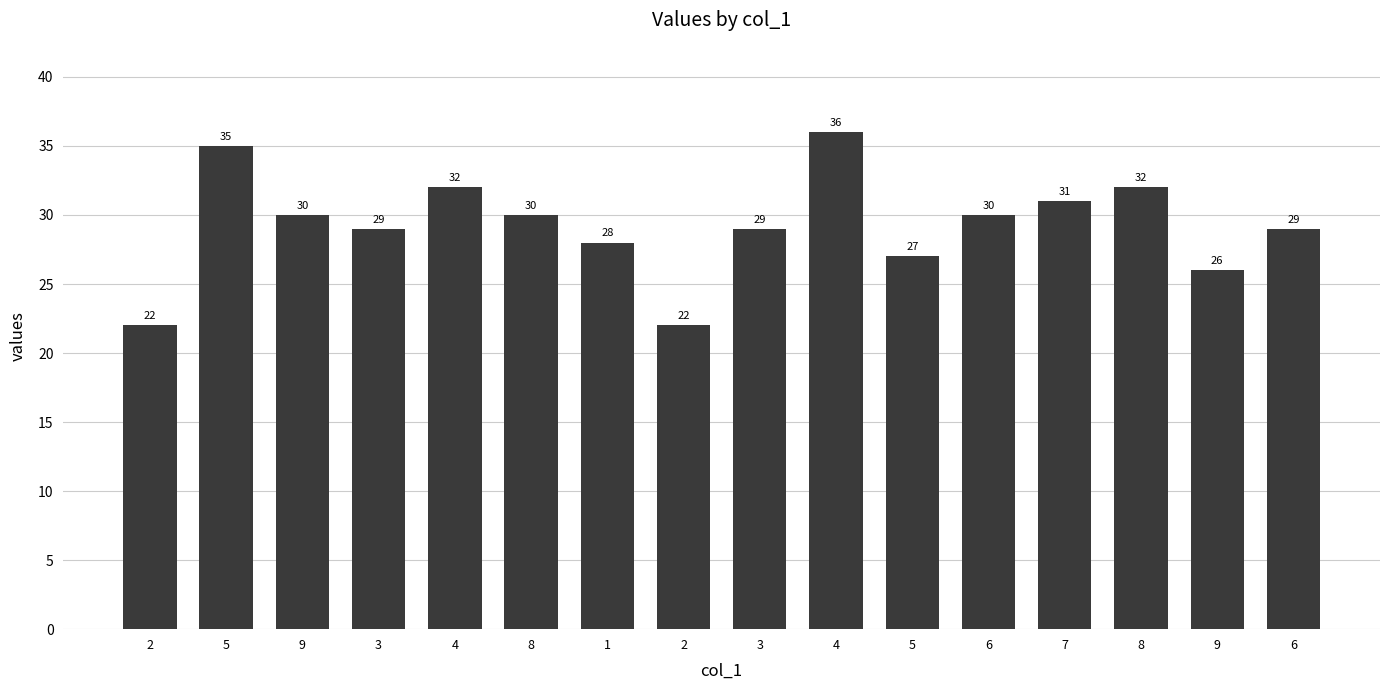

True or false: the data shows 36 at 4.

True